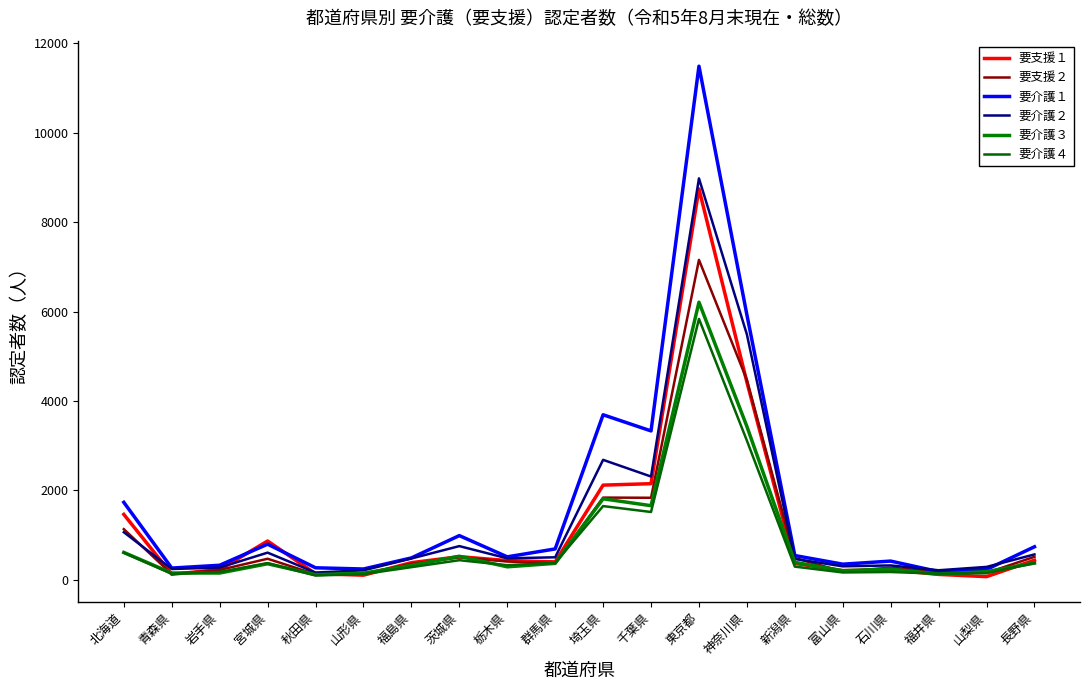

What is the difference between the maximum and second lowest values in the 要支援１ series?

8638